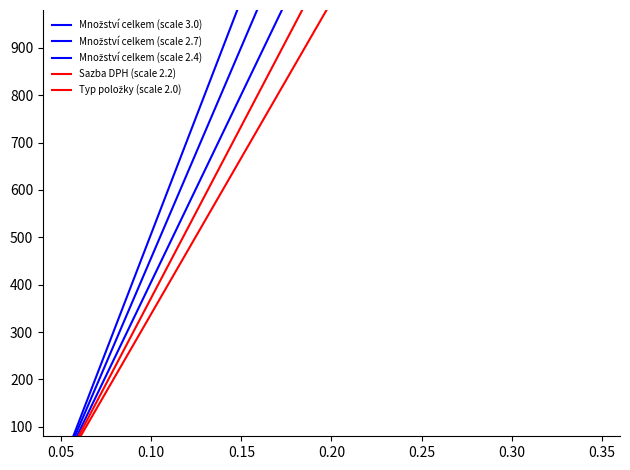

Is it true that Typ položky (scale 2.0) equals 1022.0 at 0.35?

False